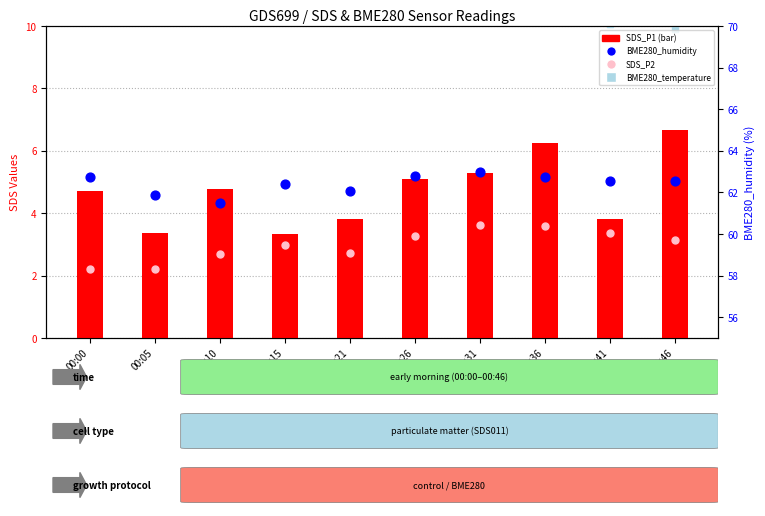

What are all the series names shown in the legend?

SDS_P1, SDS_P2, BME280_temperature, BME280_humidity